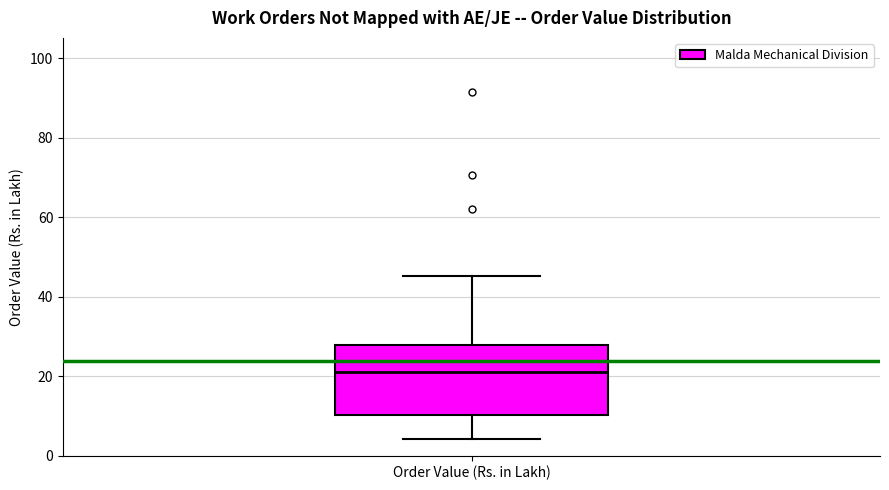

Read this box plot against the y-axis: the position of the median line, the range covered by the box, and the ends of both whiskers. The values are not printed on the chart, so give them approximately, as read against the axis.

median 22, box 10 to 28, whiskers 4 to 46